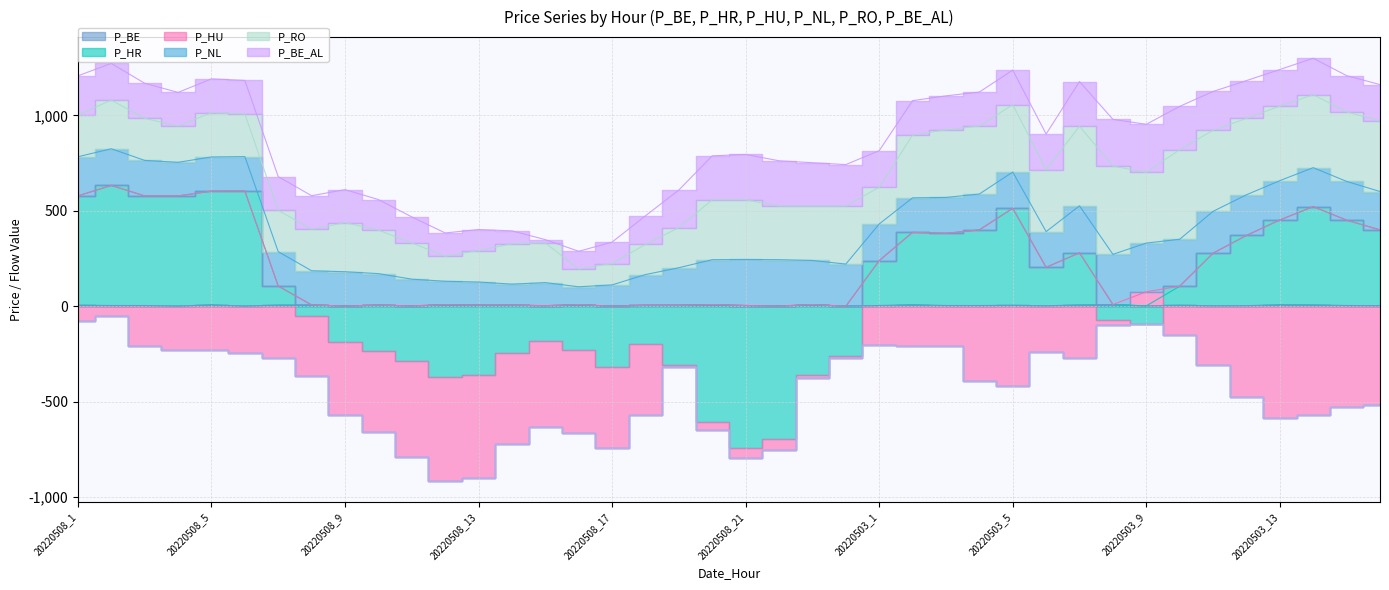

What is the sum of all P_HU values?

-11370